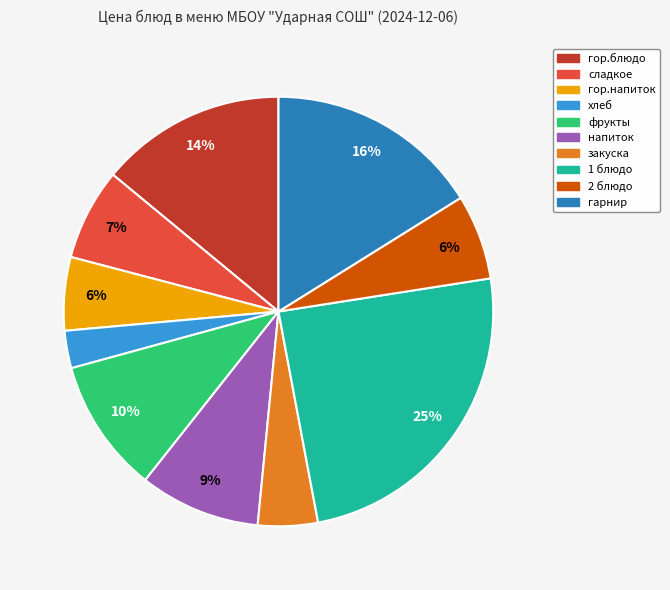

Which category has the smallest portion of the pie?

хлеб